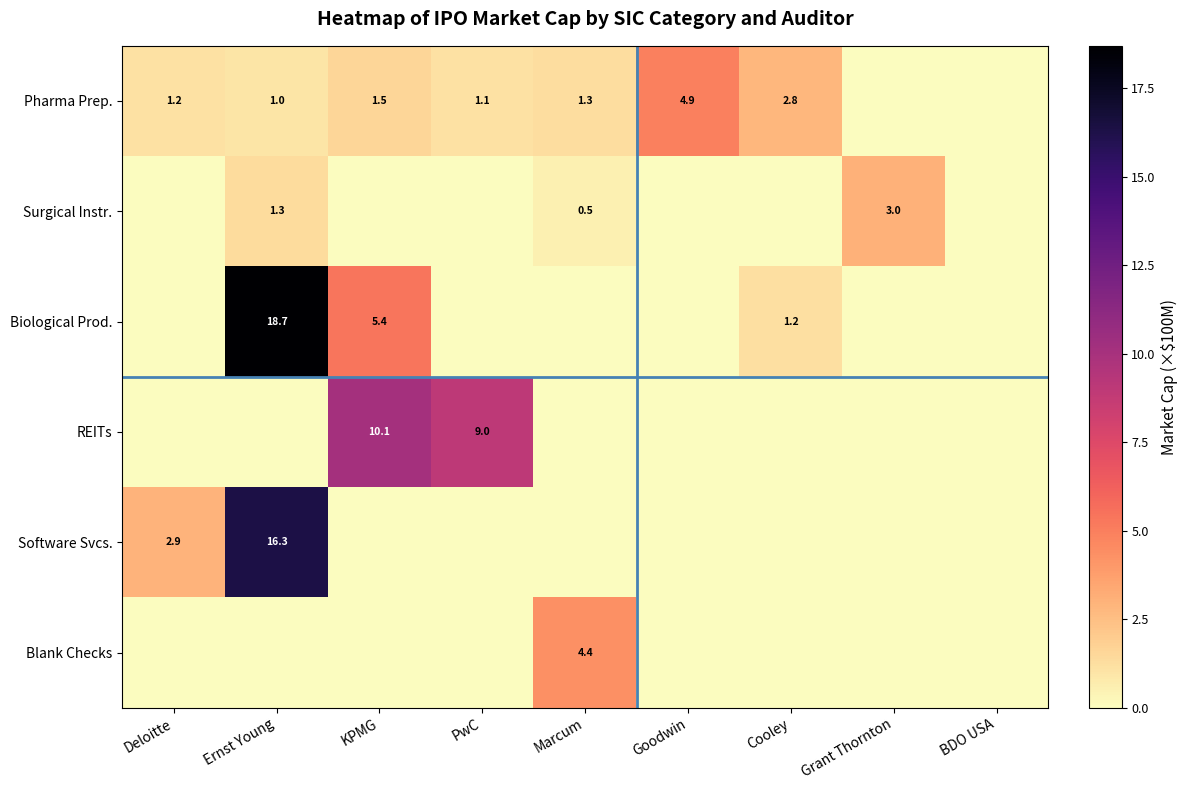

At how many categories does at least one series exceed 16?

1